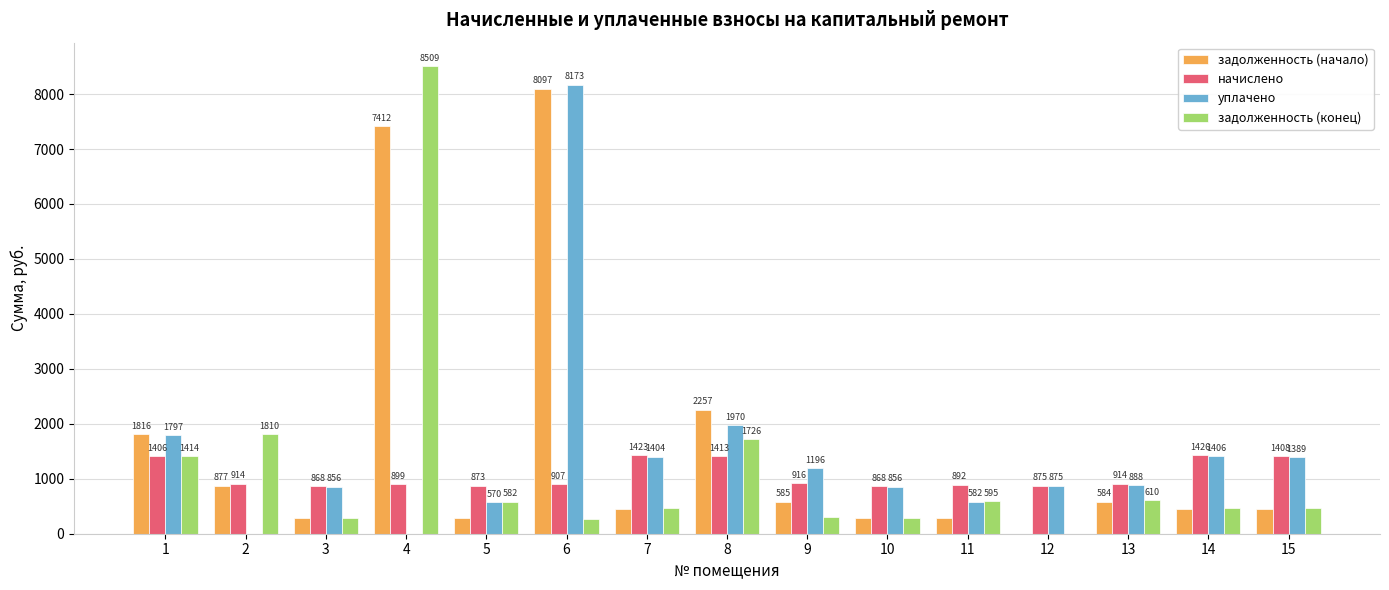

The value of начислено at 6 is 907.2. True or false?

True